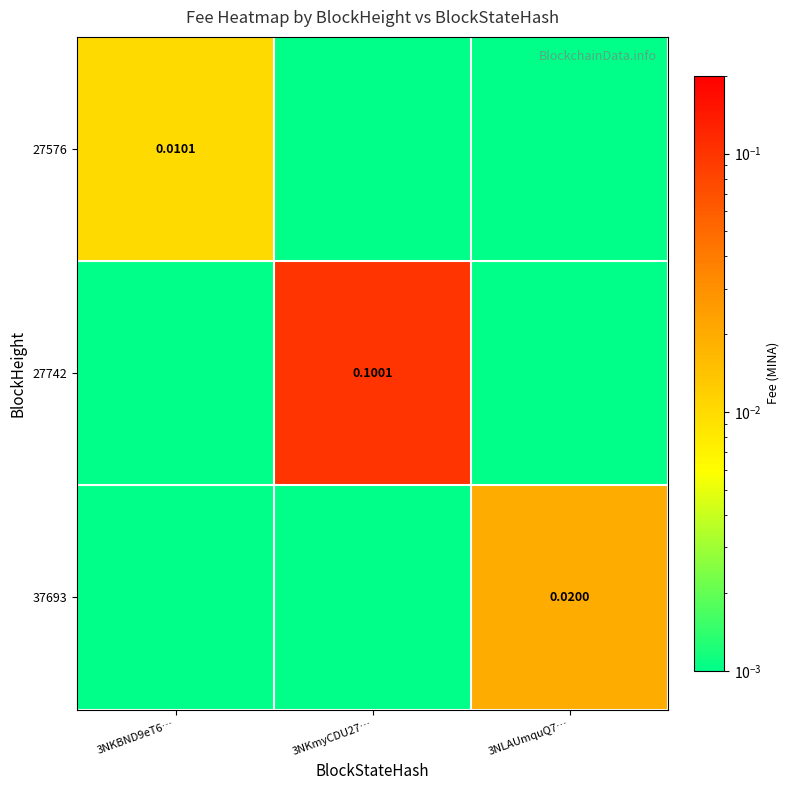

At which category is the sum across all series the highest?

3NKmyCDU27…